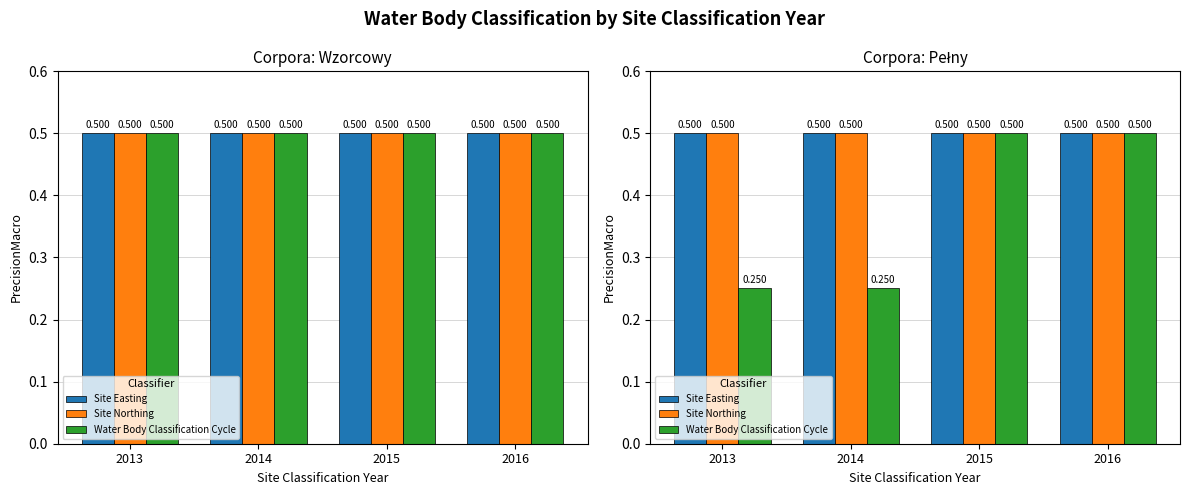

Reading right to left, what are all the values shown in this chart?

Site Easting: 2016=0.5	2015=0.5	2014=0.5	2013=0.5
Site Northing: 2016=0.5	2015=0.5	2014=0.5	2013=0.5
Water Body Classification Cycle: 2016=0.5	2015=0.5	2014=0.2	2013=0.2